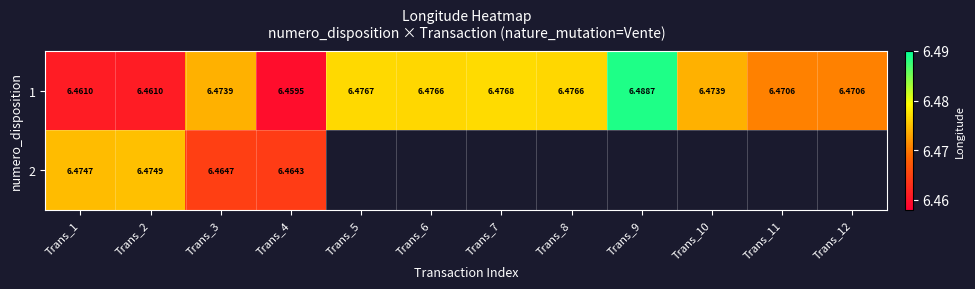

Which category has the lowest value across all series?

Trans_4